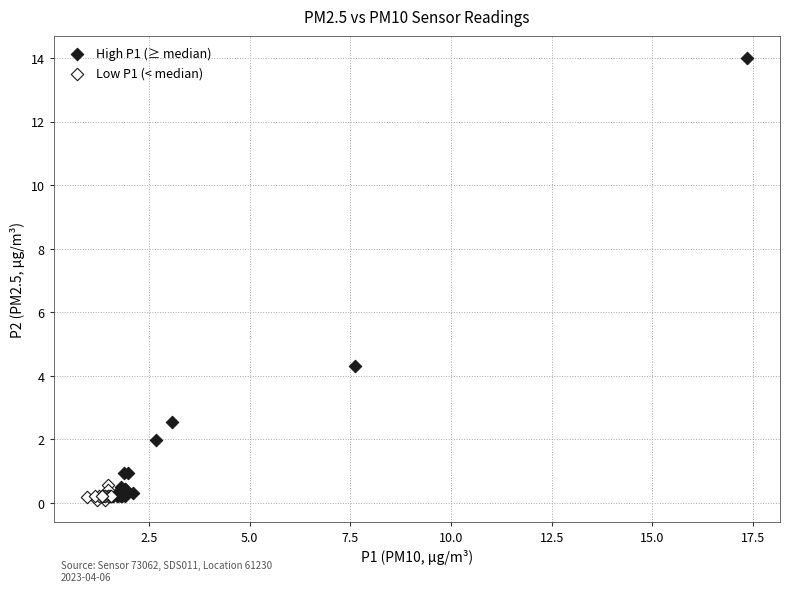

Which series has the widest spread of Y values?

High P1 (≥ median)